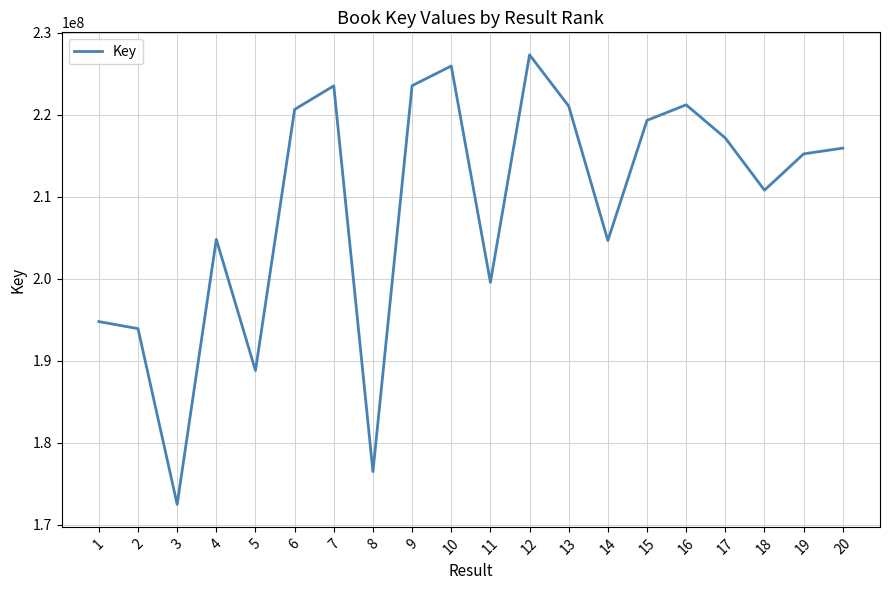

The value at 18 is 100768704. True or false?

False